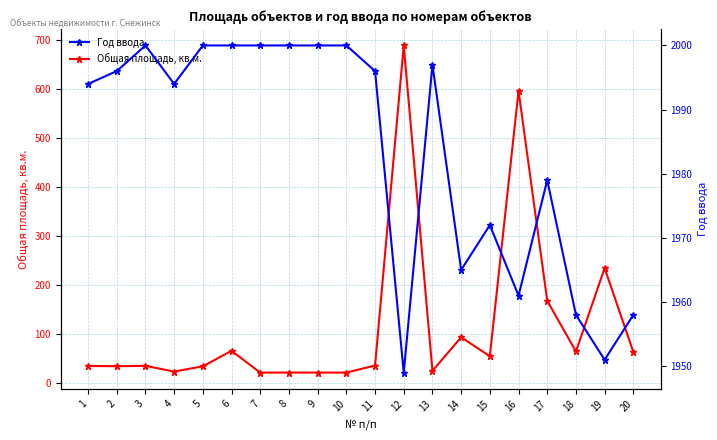

True or false: Общая площадь, кв.м. and Год ввода intersect in this chart.

False